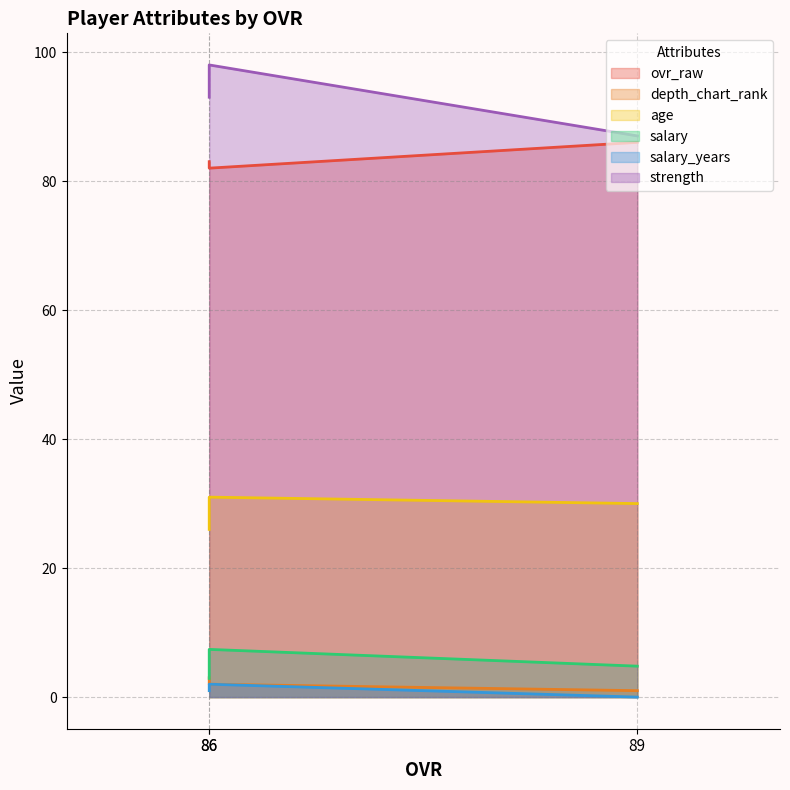

Does the chart display data point markers on the line(s)?

No